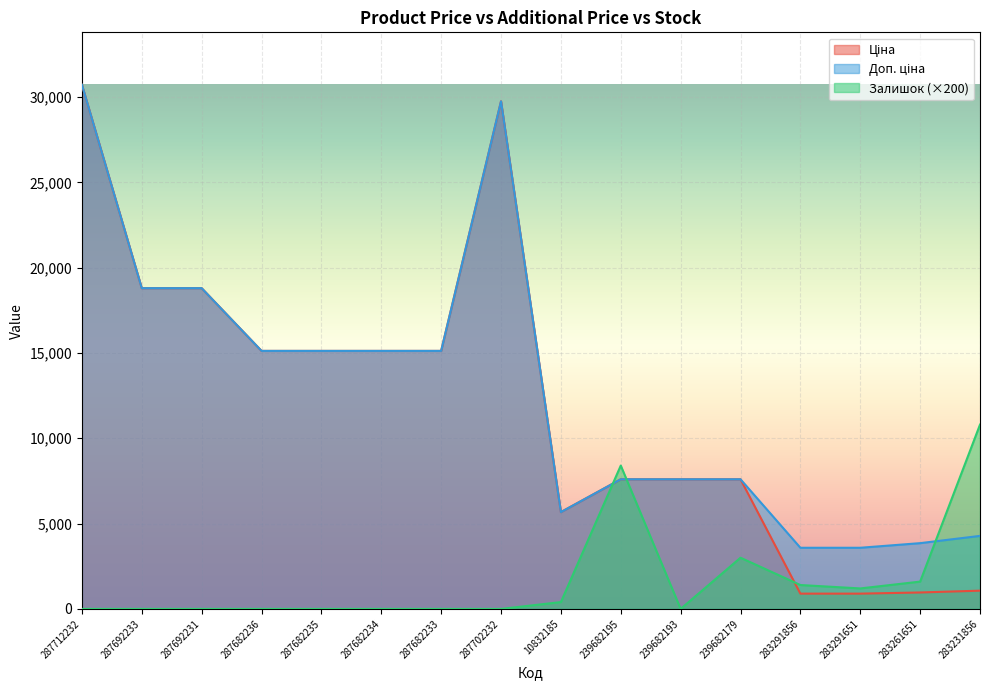

What is the maximum value for Залишок?

10800.0